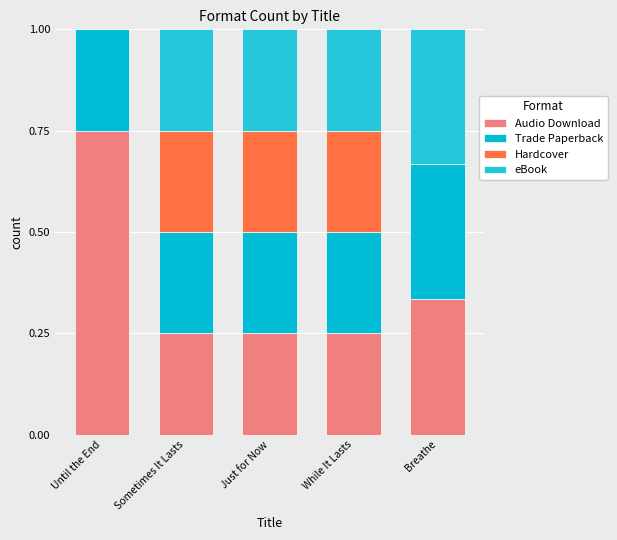

At which category is the sum across all series the highest?

Until the End